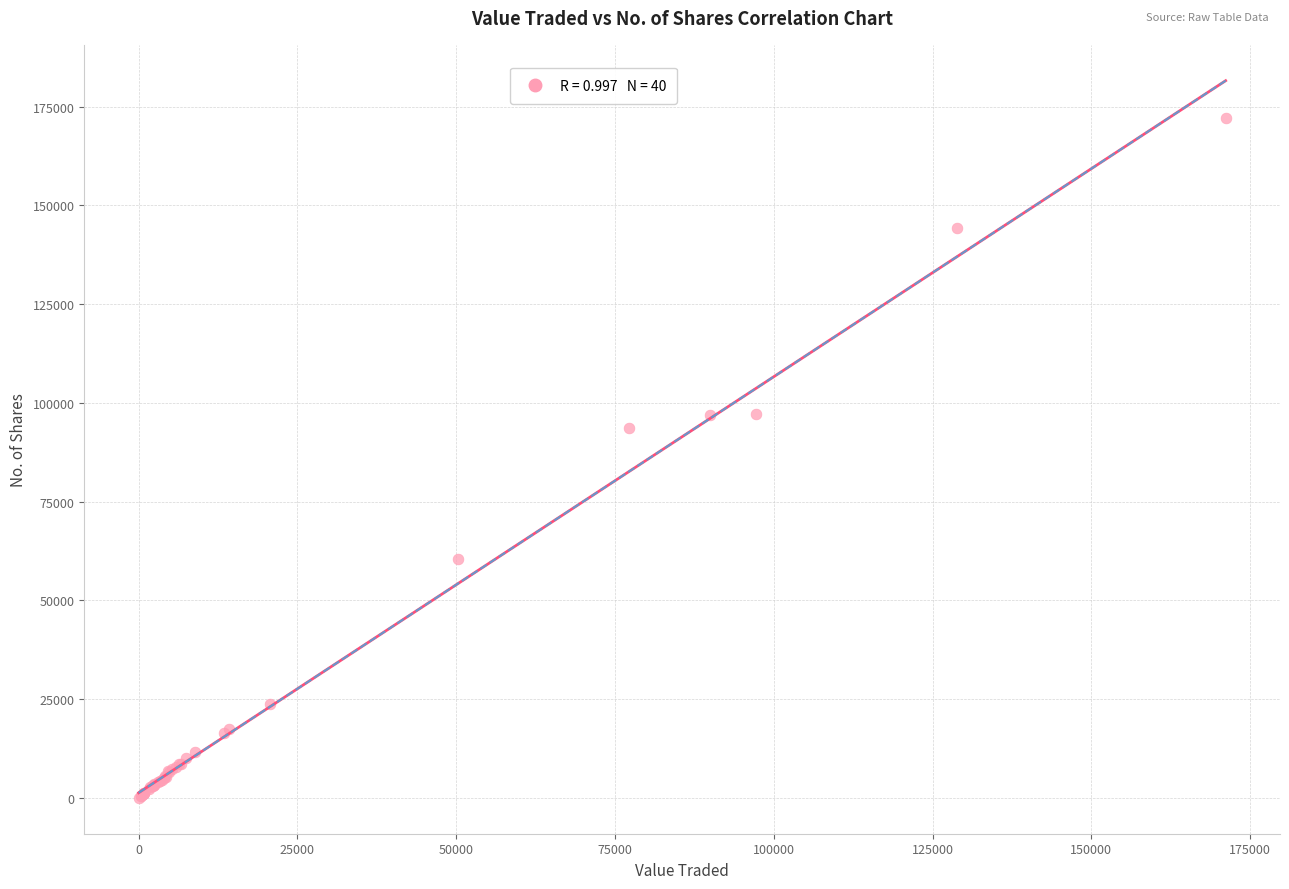

What Y value in the scatter plot is closest to 86129?

93755